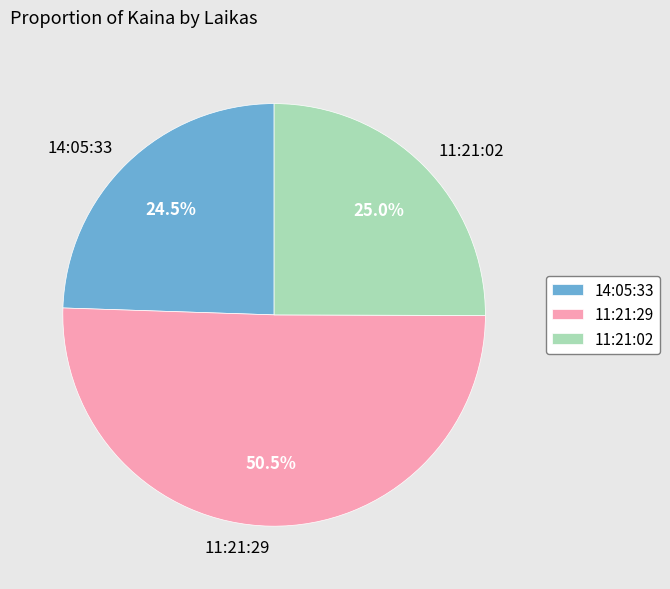

Count the number of slices in the pie.

3